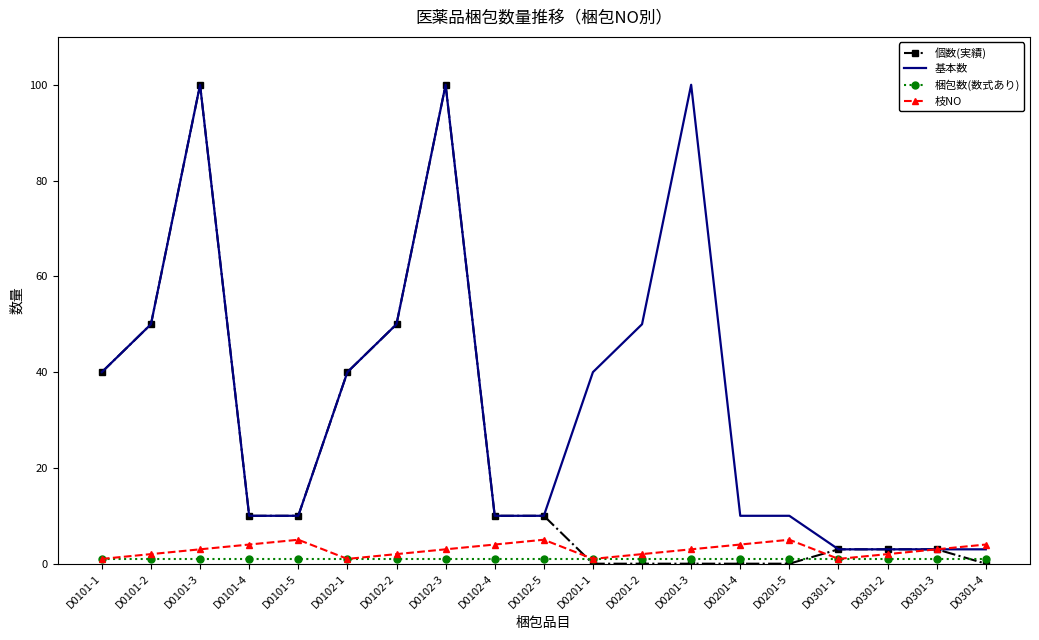

The 個数(実績) series shows 10 at D0101-5. True or false?

True